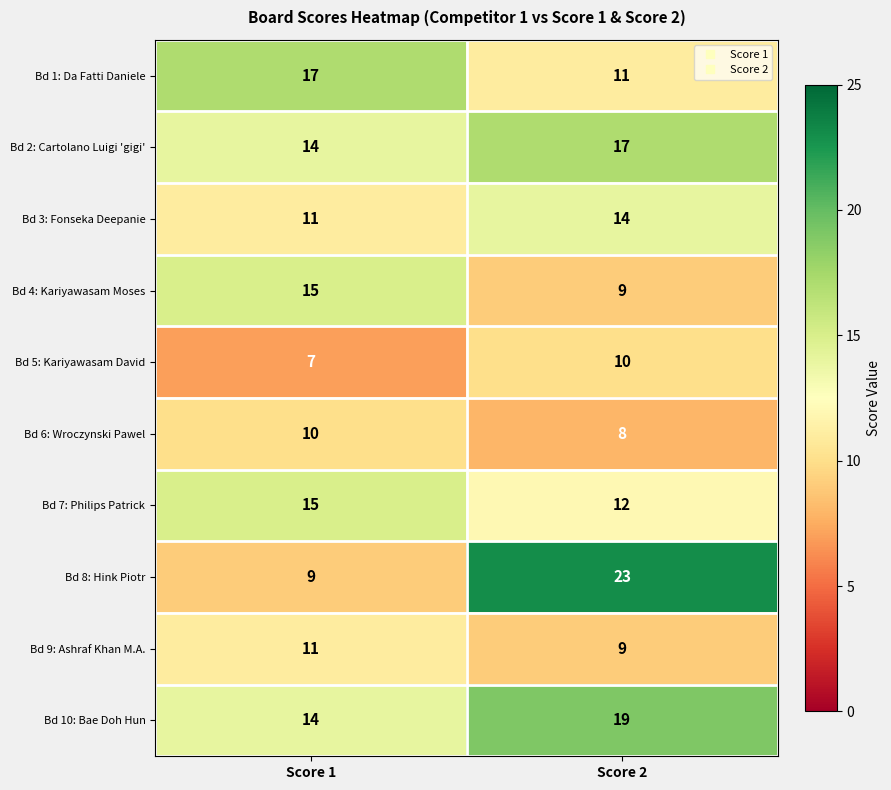

What value does the Bd 6: Wroczynski Pawel series have at Score 1?

10